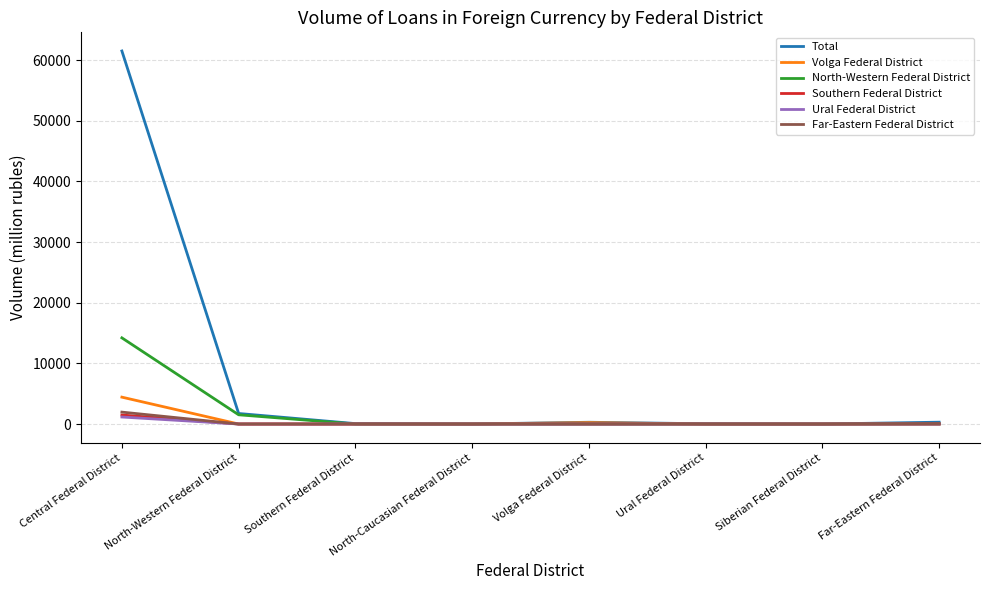

What is the maximum value shown in the chart?

61509